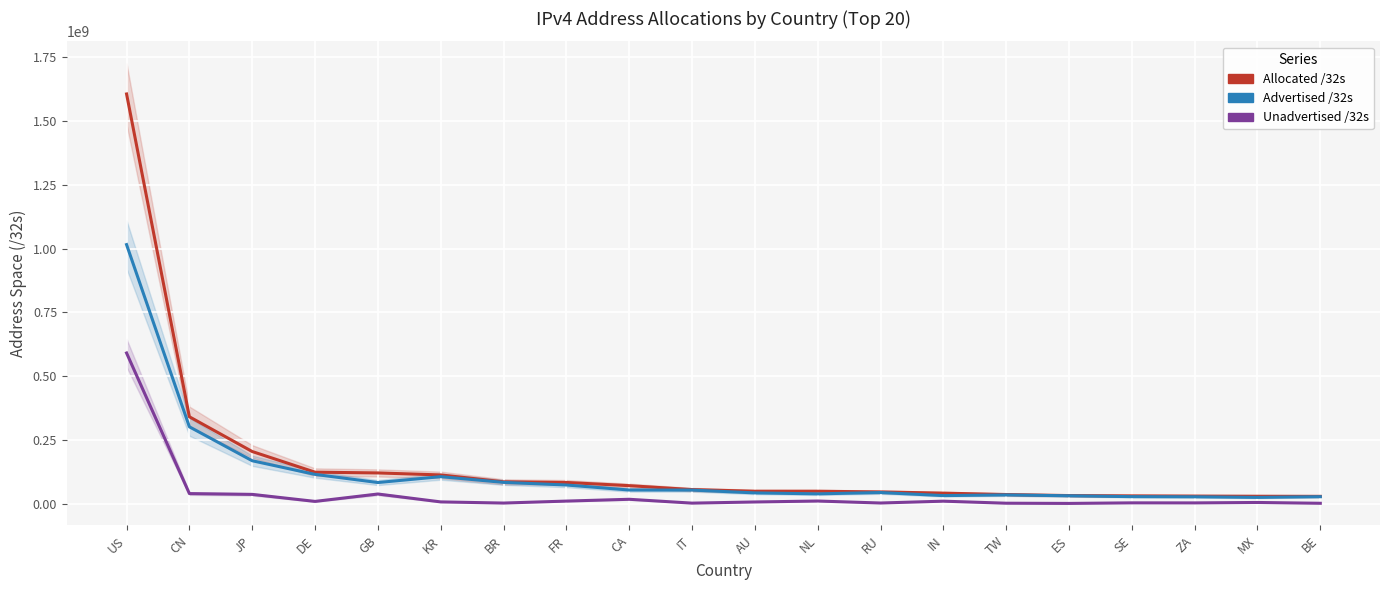

True or false: Unadvertised /32s and Advertised /32s intersect in this chart.

False